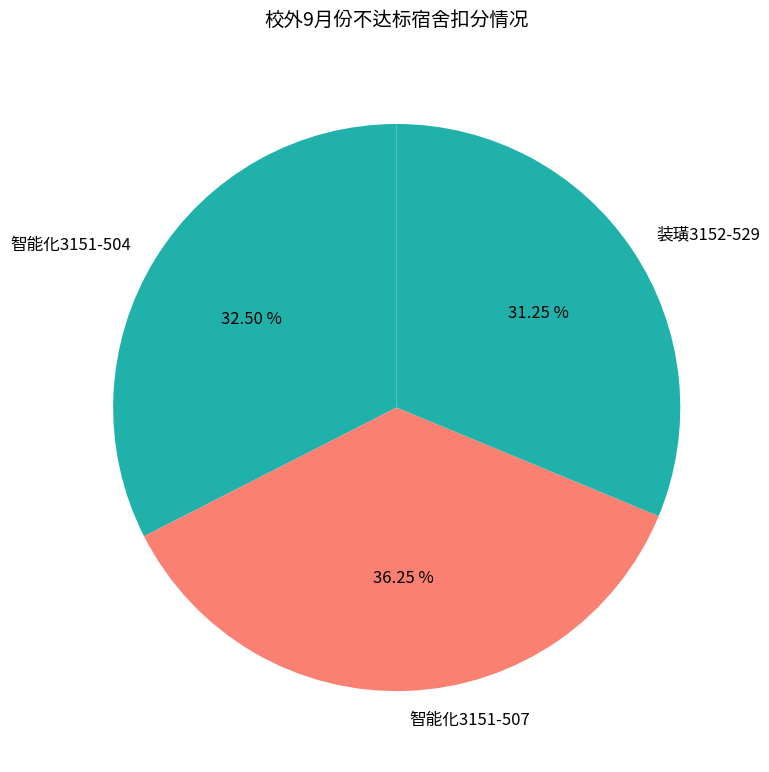

To the nearest percent, what is the difference between the largest and smallest slice percentages?

5%